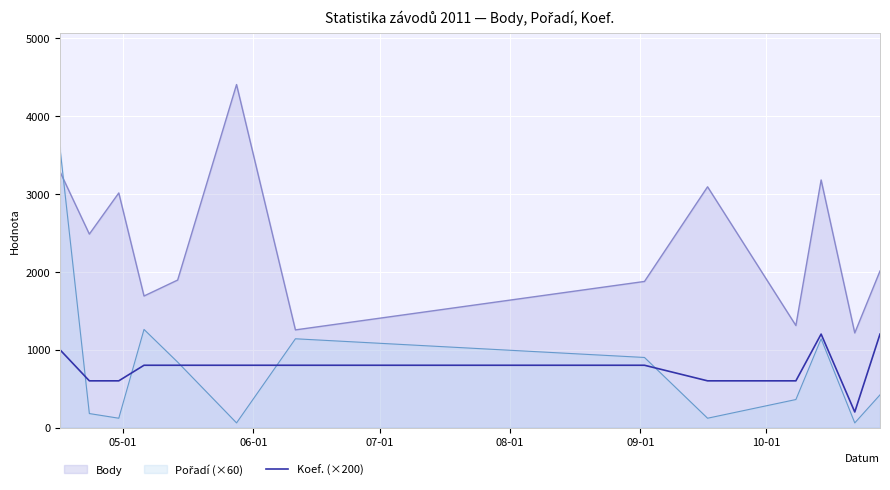

What is the greatest value displayed?

4404